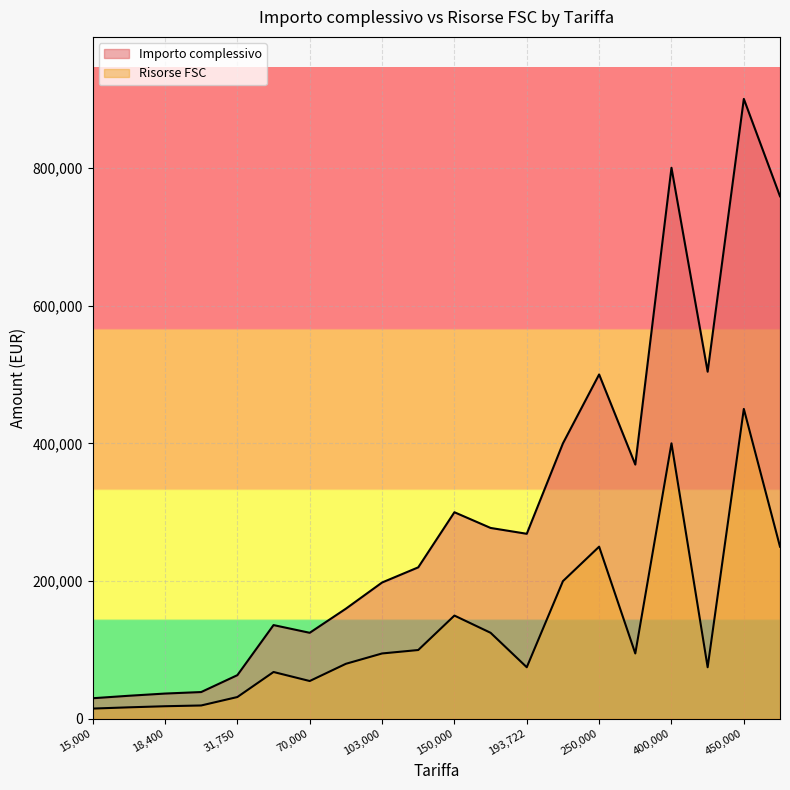

Between 15000 and 152200, which is larger?

152200